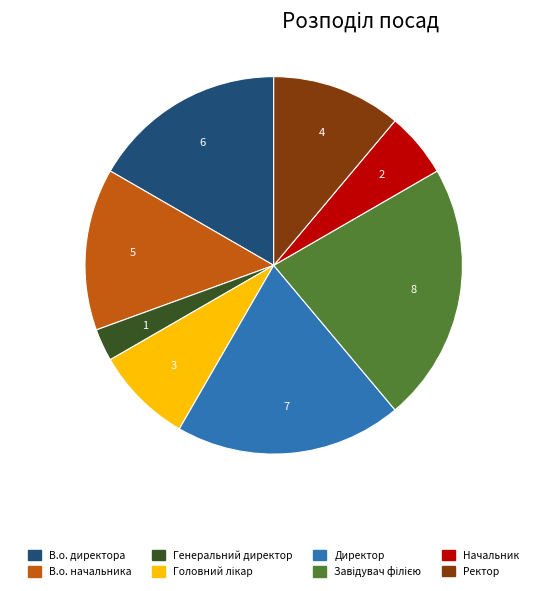

Count the number of slices in the pie.

8